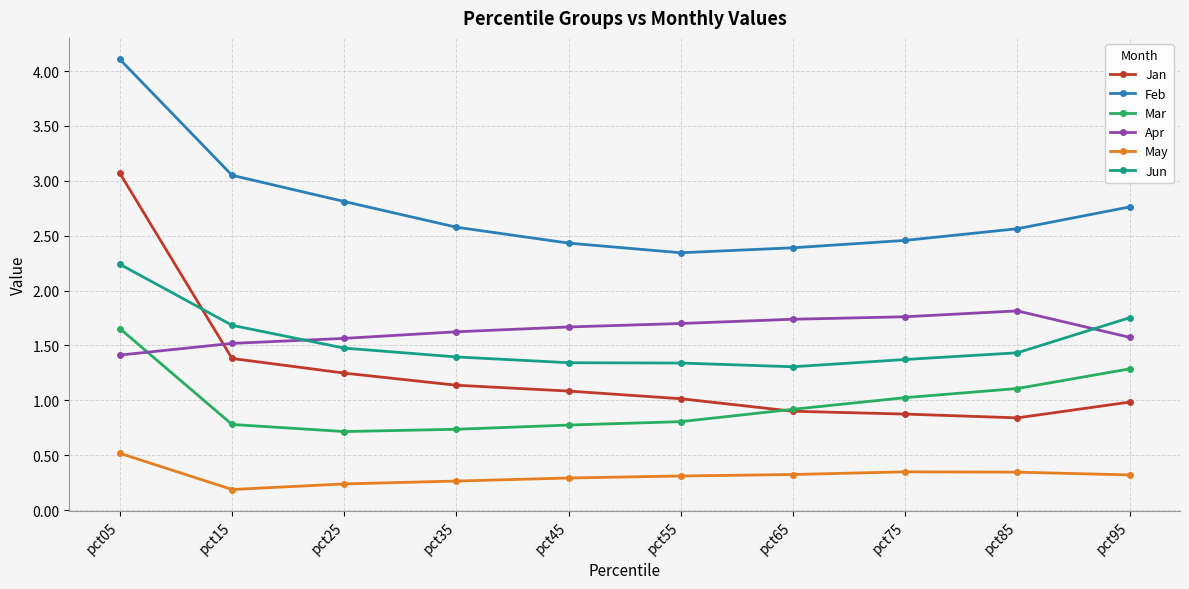

True or false: Mar and Feb cross at least once.

False